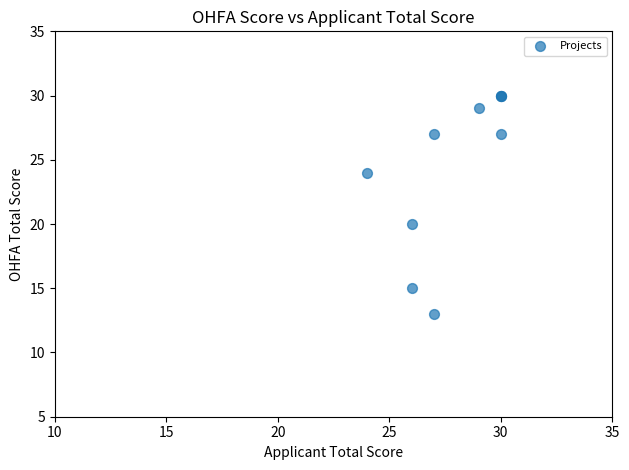

What Y value in the scatter plot is closest to 21?

20